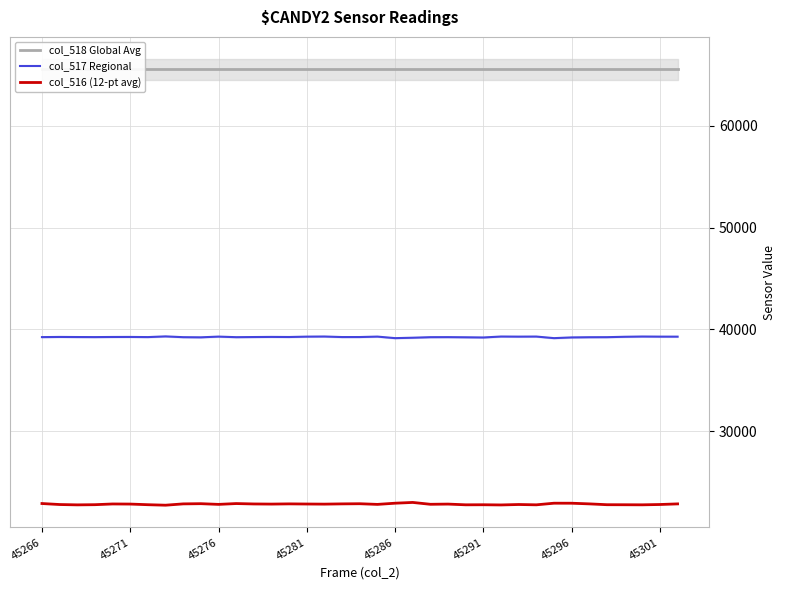

The value of col_516 (12-pt avg) at 45286 is 22921. True or false?

True